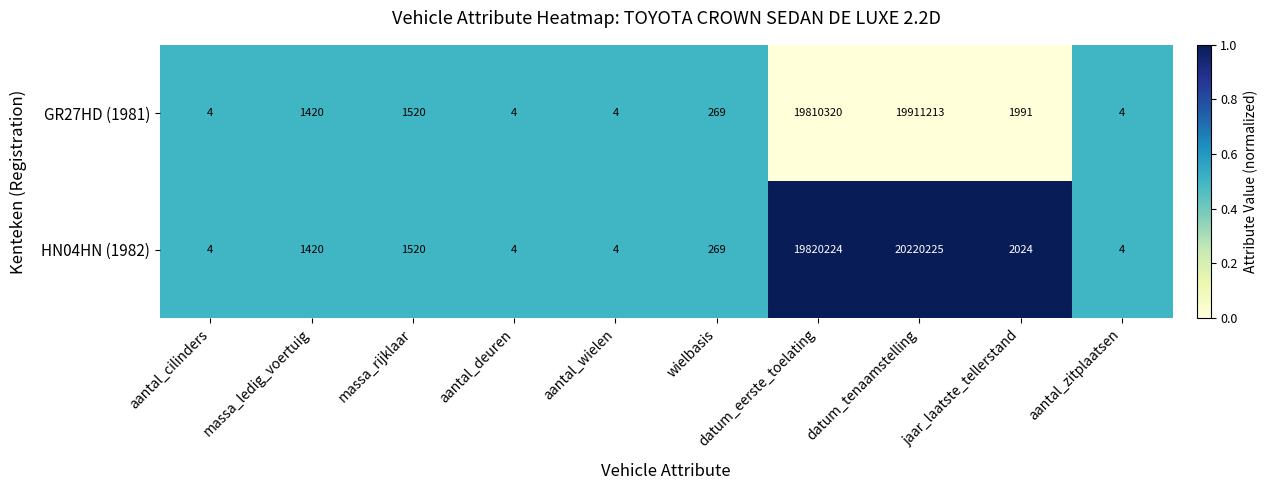

Which series has the widest spread of values?

HN04HN (1982)